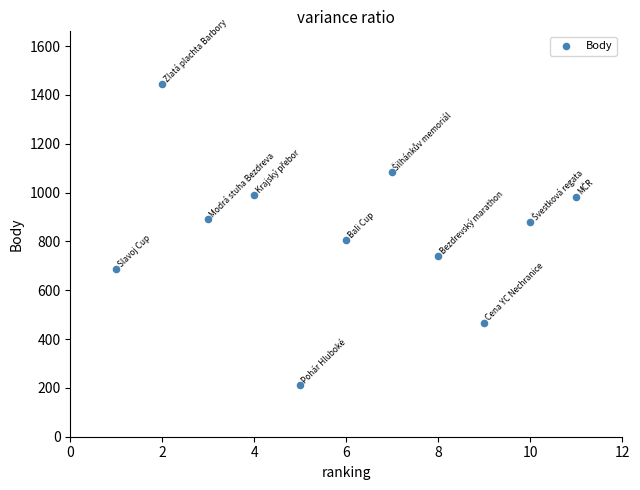

What is the average Y value?

835